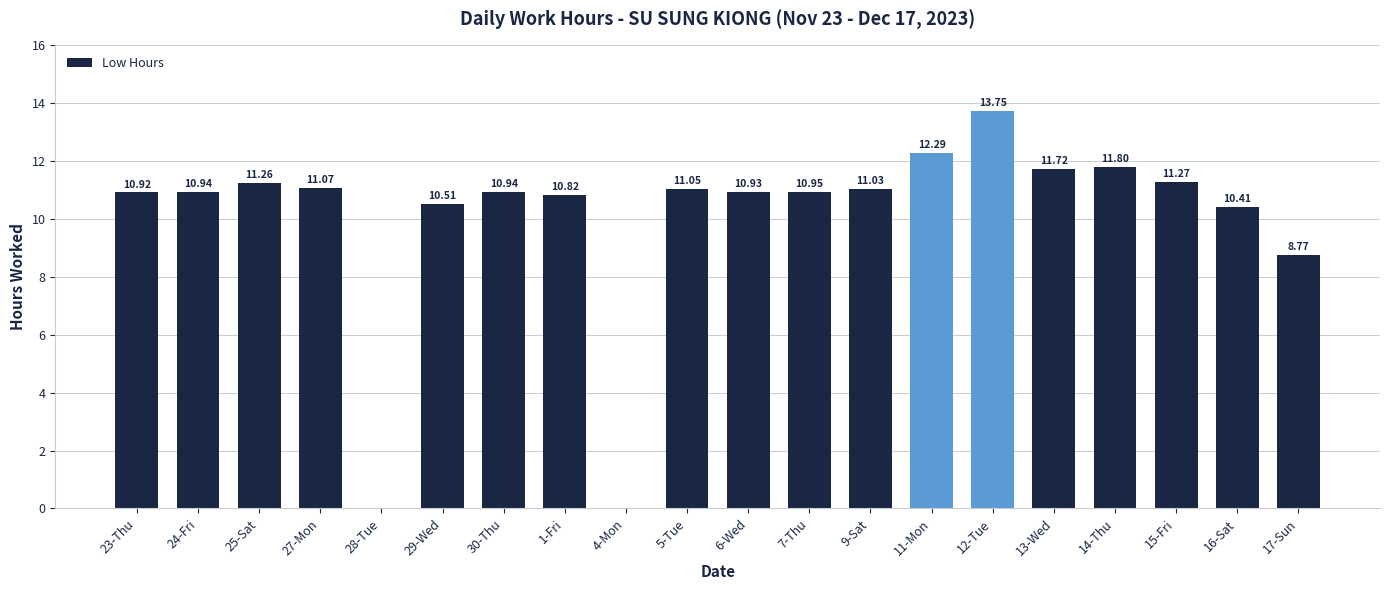

What is the sum of all values?

200.4